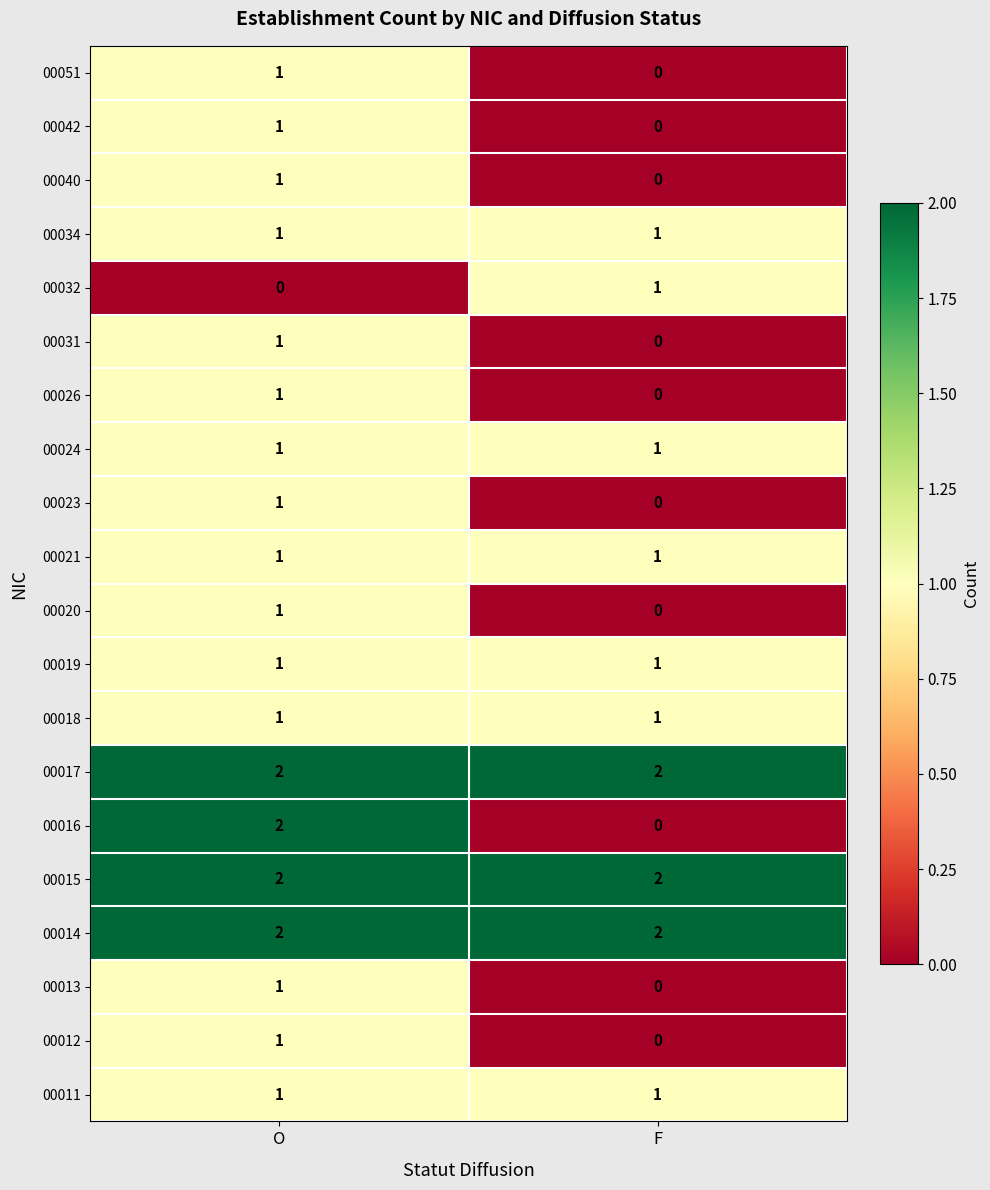

At which category is the sum across all series the highest?

O